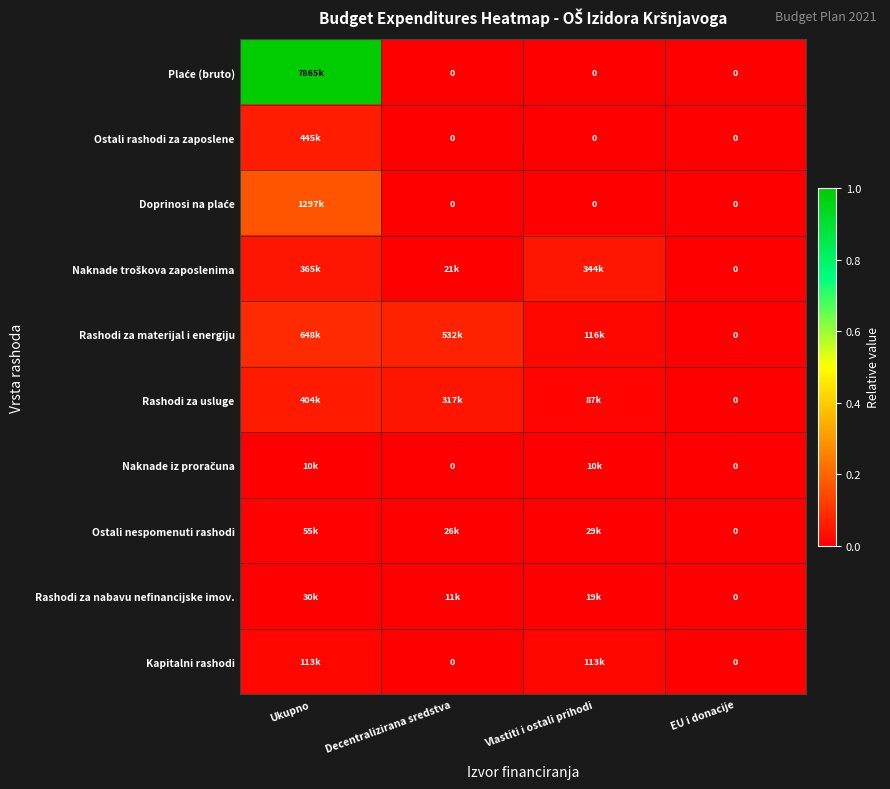

Which category has the lowest value across all series?

Decentralizirana sredstva